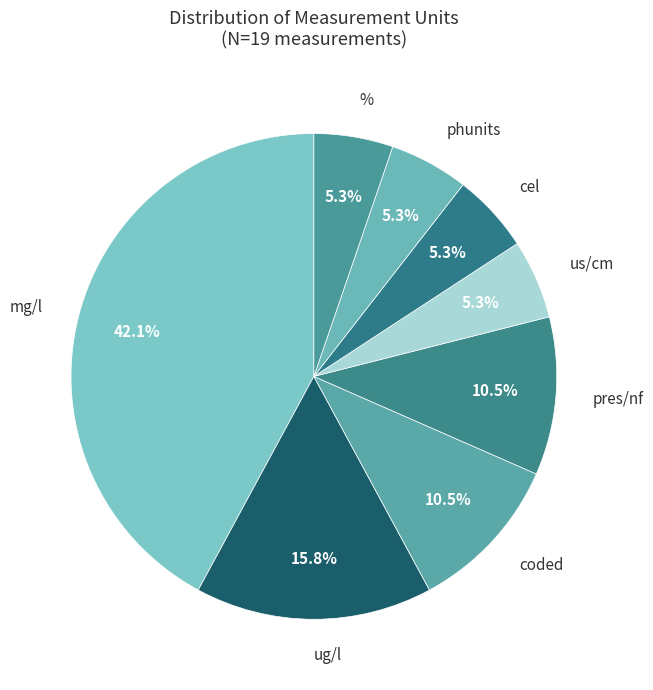

Count the number of slices in the pie.

8